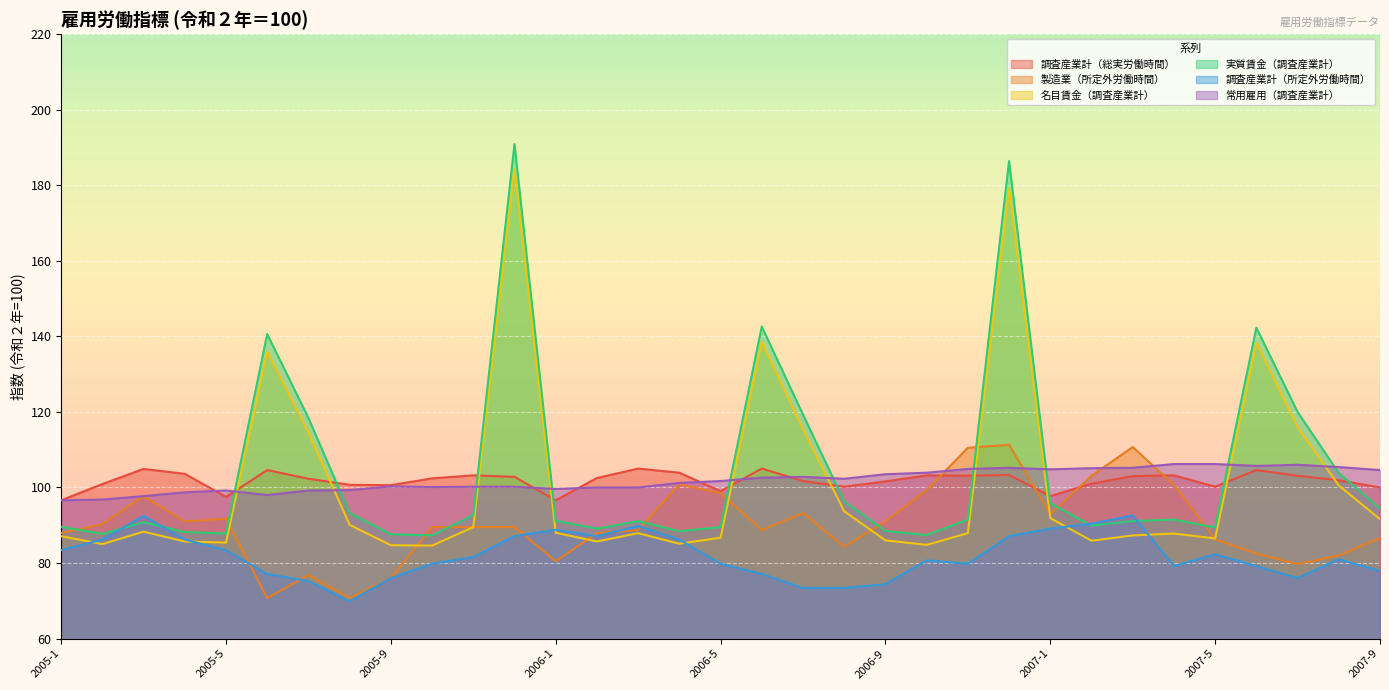

Count the number of data series in this chart.

6